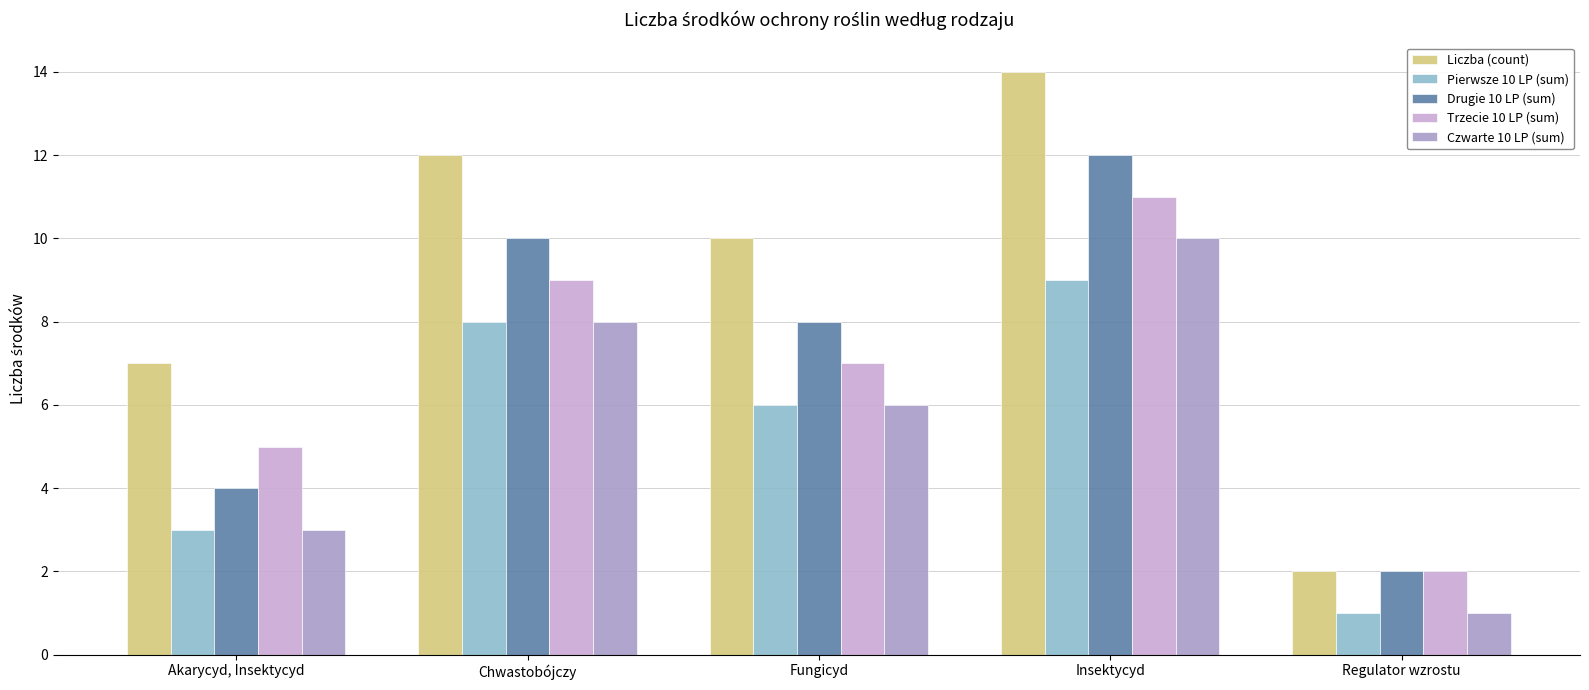

List the series in order of their peak value, lowest first.

Pierwsze 10 LP (sum), Czwarte 10 LP (sum), Trzecie 10 LP (sum), Drugie 10 LP (sum), Liczba (count)